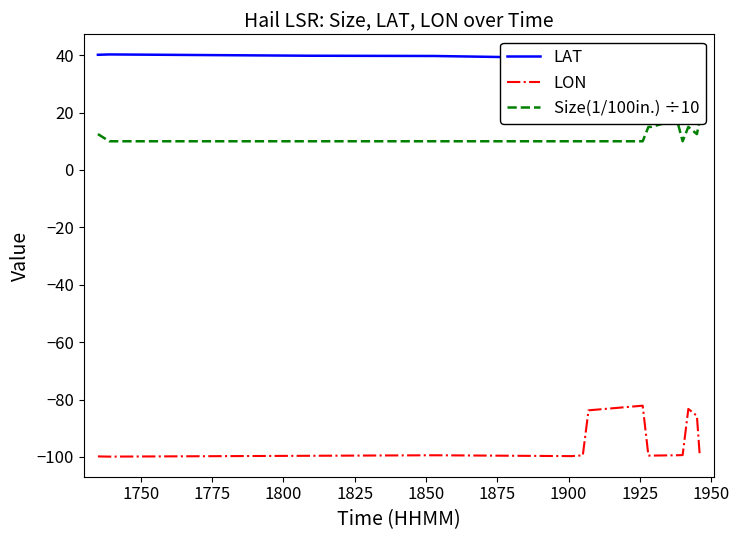

What is the value of the Size(1/100in.) ÷10 point at the 10th from the left?

15.0